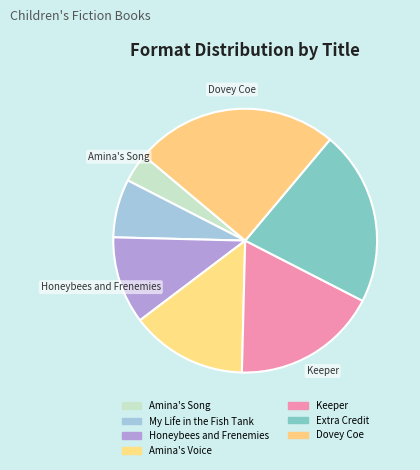

Which slice is the largest?

Dovey Coe